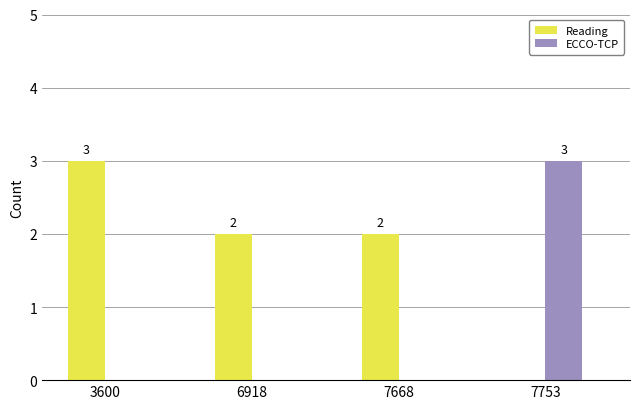

The Reading series shows 2 at 6918. True or false?

True